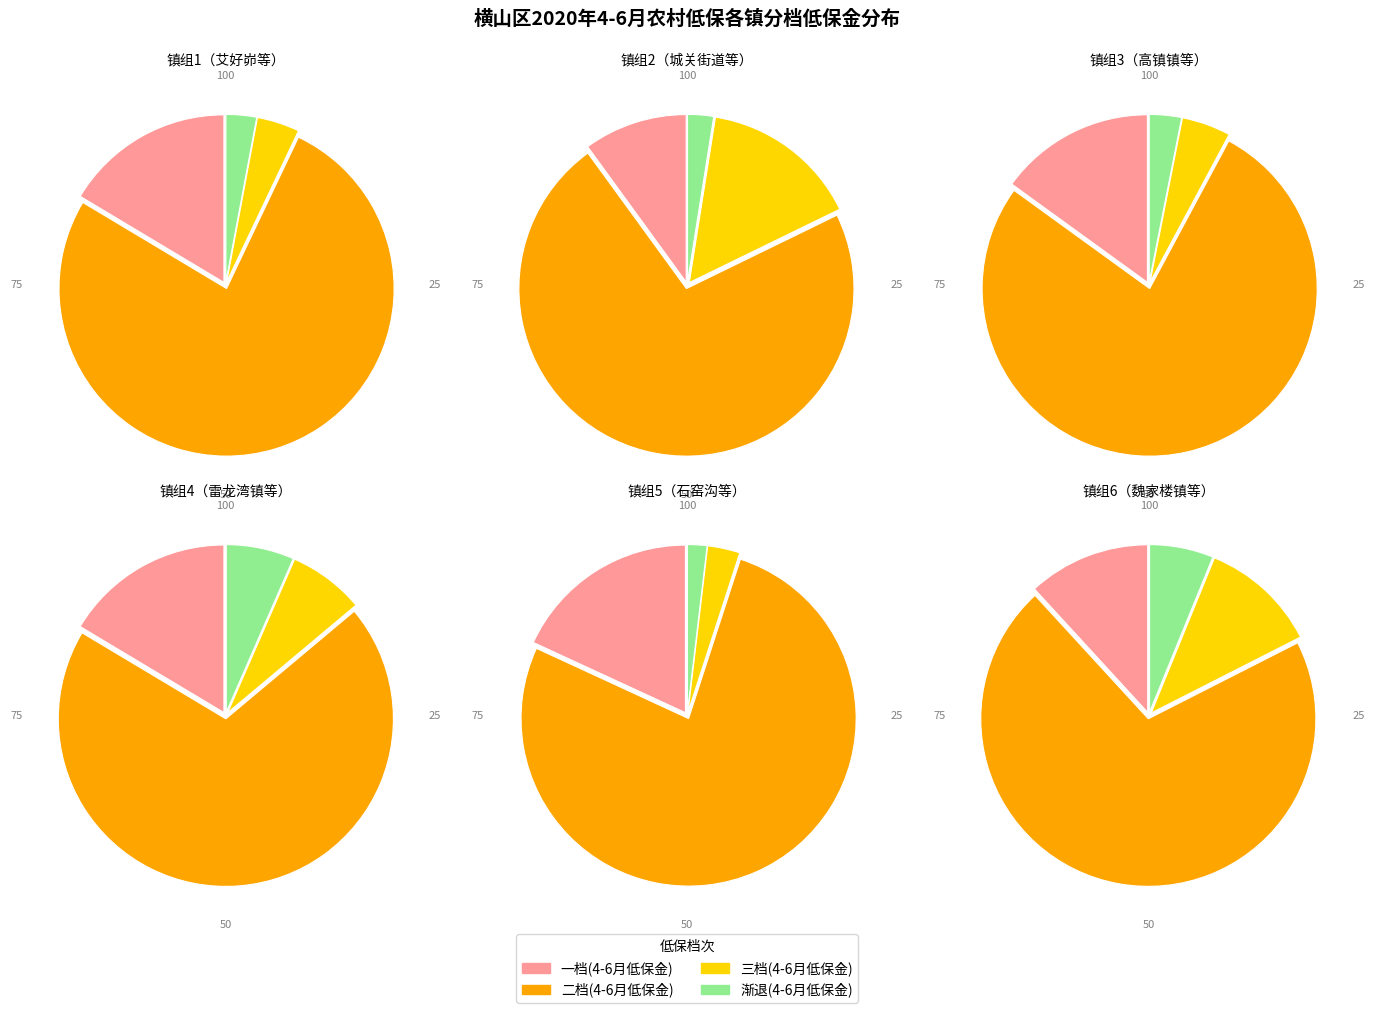

To the nearest percent, what portion does 石窑沟 represent?

3%